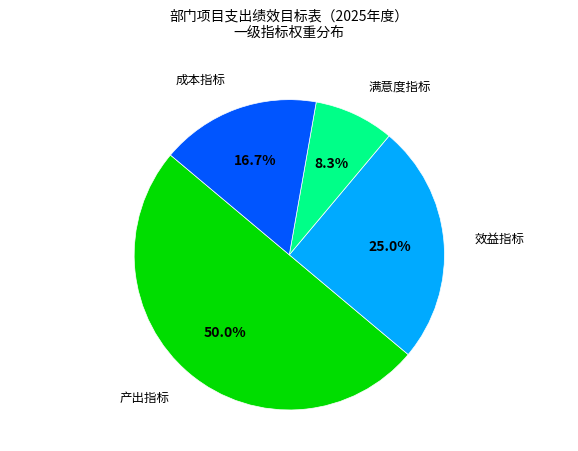

Does 满意度指标 account for over 50% of the chart?

No